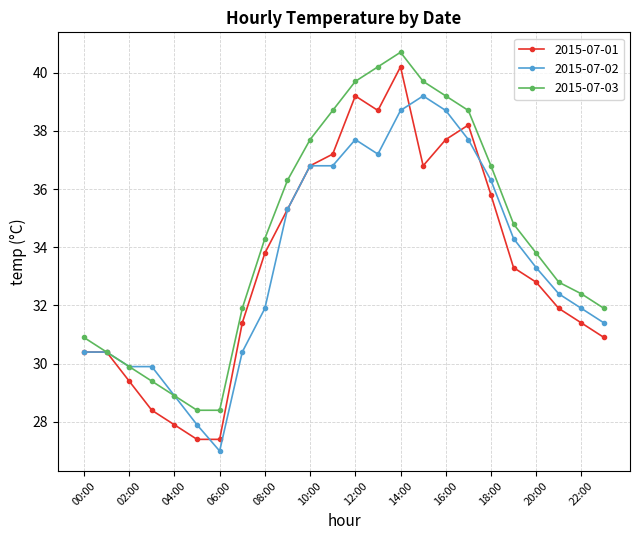

Count the number of categories in the chart.

24